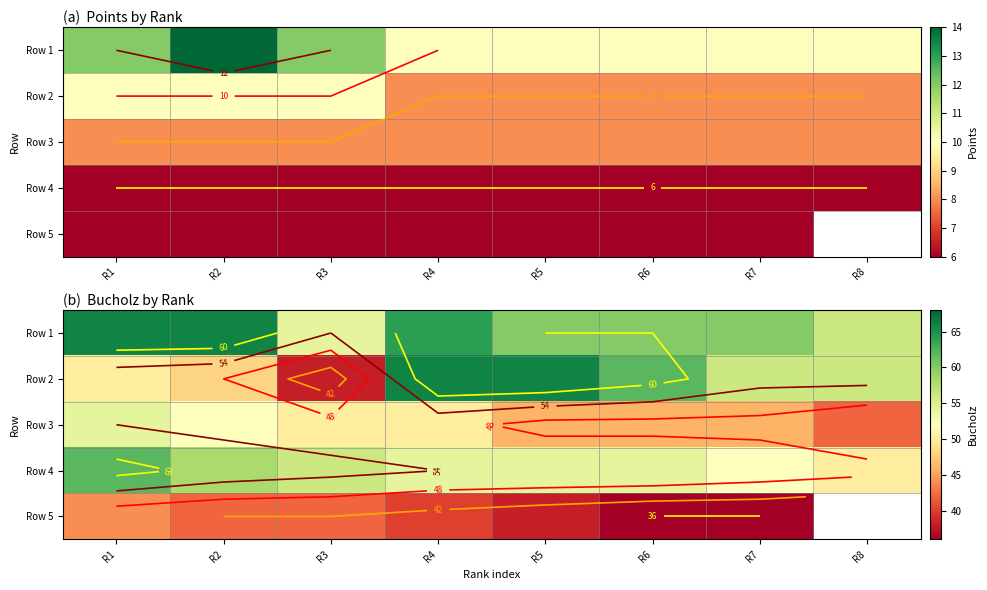

Between R1 and R3, which is larger?

R1